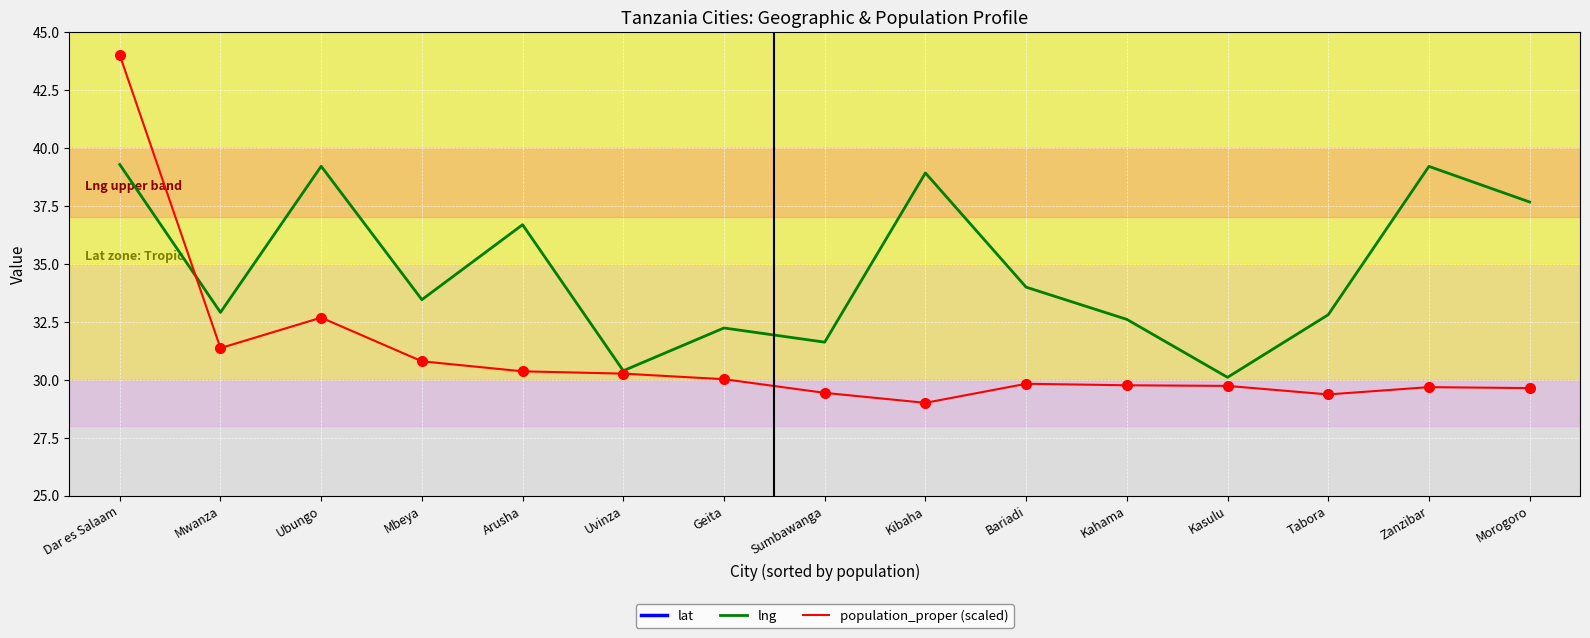

At Arusha, list the series in order from largest to smallest.

lng, population_proper (scaled), lat